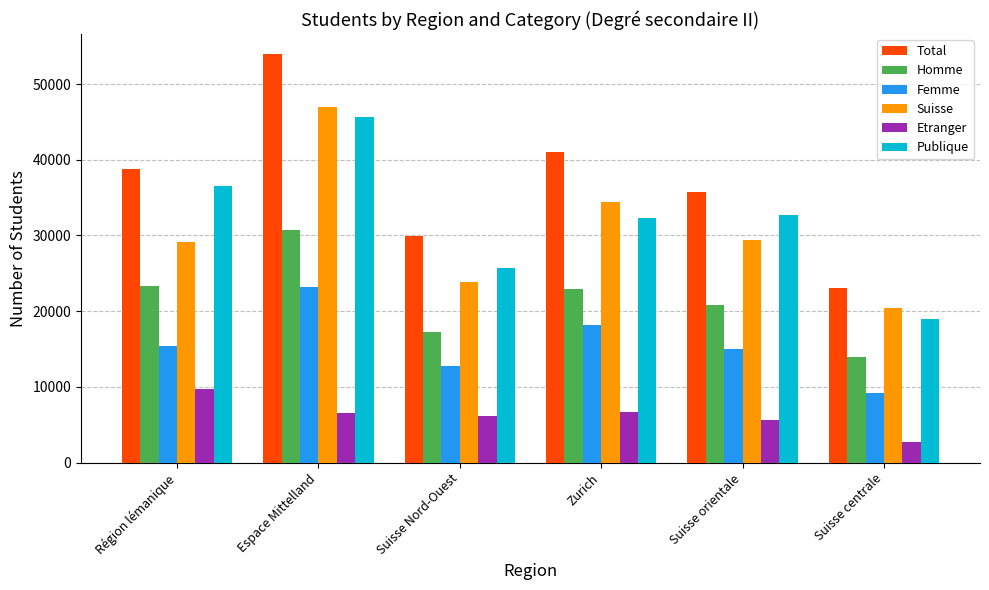

What are all the series names shown in the legend?

Total, Homme, Femme, Suisse, Etranger, Publique